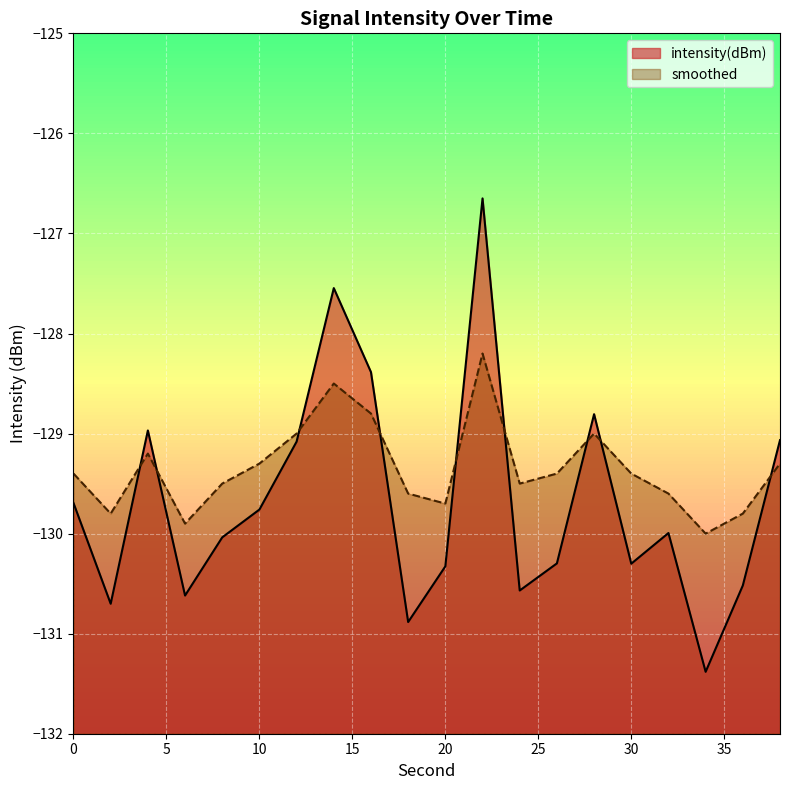

Which category has the lowest value across all series?

34